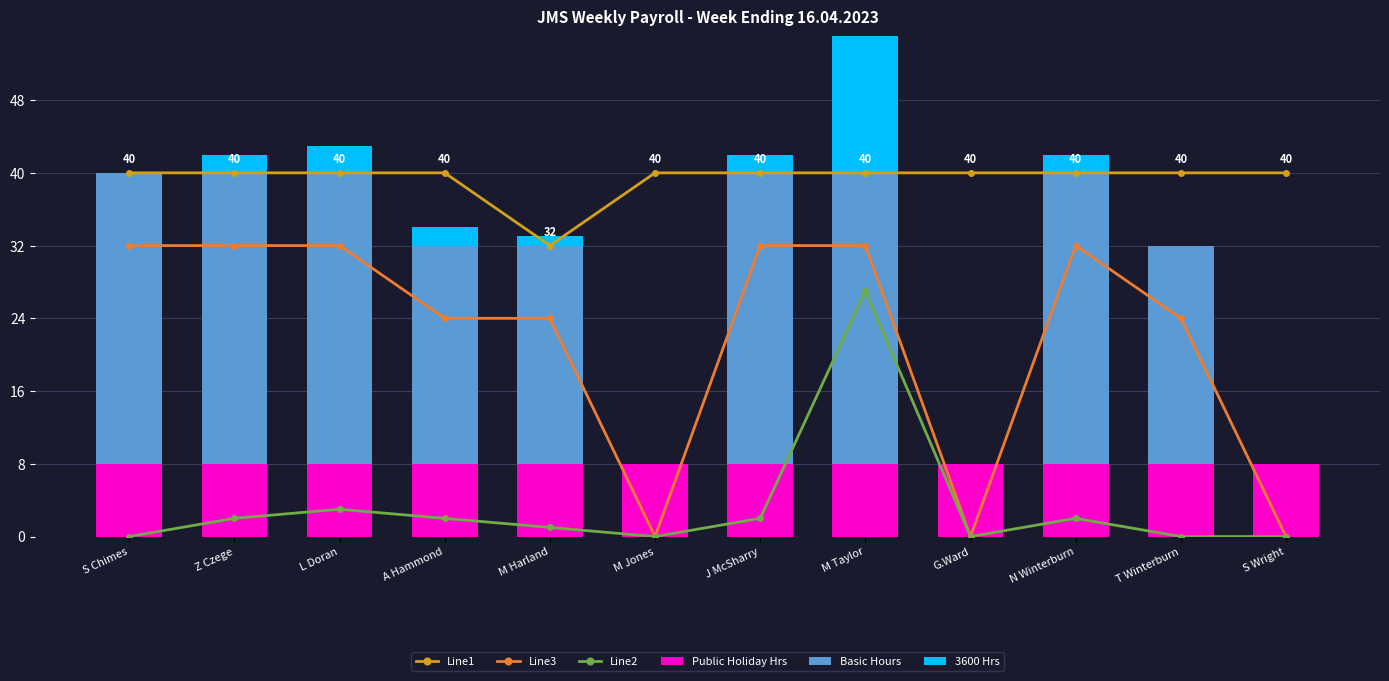

Reading right to left, extract all data points from this chart.

Line1: S Wright=40	T Winterburn=40	N Winterburn=40	G.Ward=40	M Taylor=40	J McSharry=40	M Jones=40	M Harland=32	A Hammond=40	L Doran=40	Z Czege=40	S Chimes=40
Line3: S Wright=0	T Winterburn=24	N Winterburn=32	G.Ward=0	M Taylor=32	J McSharry=32	M Jones=0	M Harland=24	A Hammond=24	L Doran=32	Z Czege=32	S Chimes=32
Line2: S Wright=0	T Winterburn=0	N Winterburn=2	G.Ward=0	M Taylor=27	J McSharry=2	M Jones=0	M Harland=1	A Hammond=2	L Doran=3	Z Czege=2	S Chimes=0
Public Holiday Hrs: S Wright=8	T Winterburn=8	N Winterburn=8	G.Ward=8	M Taylor=8	J McSharry=8	M Jones=8	M Harland=8	A Hammond=8	L Doran=8	Z Czege=8	S Chimes=8
Basic Hours: S Wright=0	T Winterburn=24	N Winterburn=32	G.Ward=0	M Taylor=32	J McSharry=32	M Jones=0	M Harland=24	A Hammond=24	L Doran=32	Z Czege=32	S Chimes=32
3600 Hrs: S Wright=0	T Winterburn=0	N Winterburn=2	G.Ward=0	M Taylor=27	J McSharry=2	M Jones=0	M Harland=1	A Hammond=2	L Doran=3	Z Czege=2	S Chimes=0